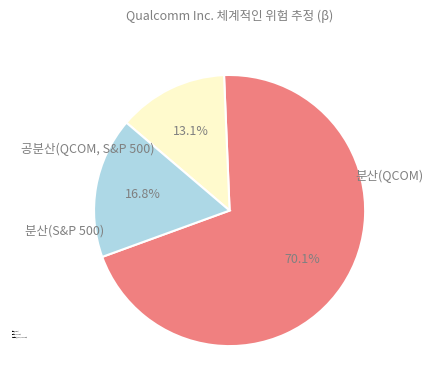

To the nearest percent, what portion does 분산(S&P 500) represent?

13%